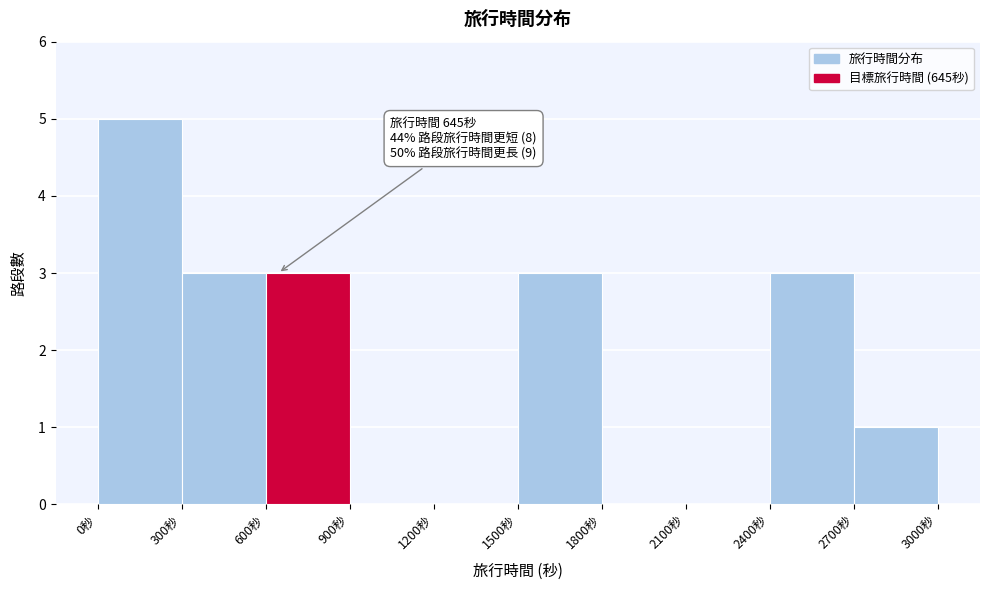

Over which range of the x-axis is the bar tallest?

0 to 300